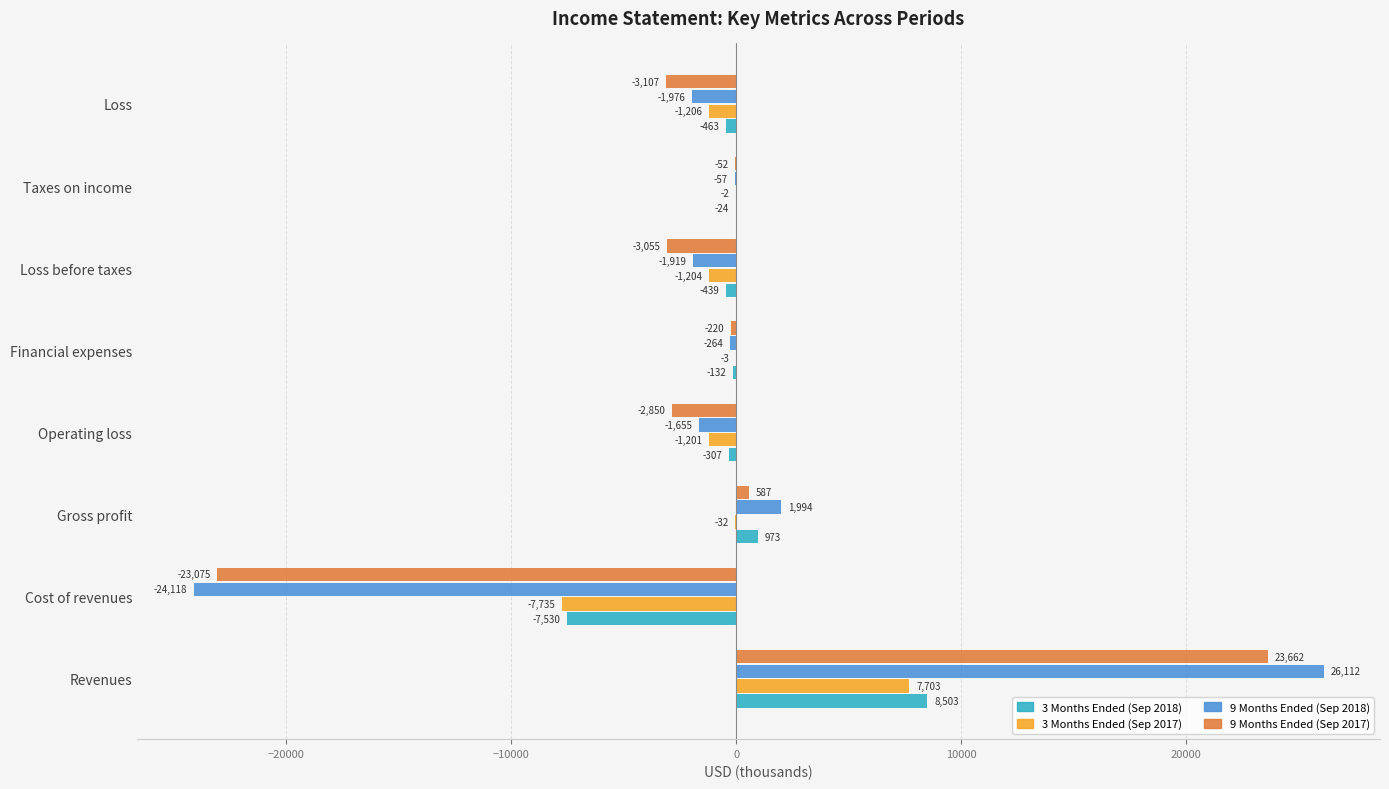

What is the sum of the 3 Months Ended (Sep 2018) values at Gross profit and Revenues?

9476